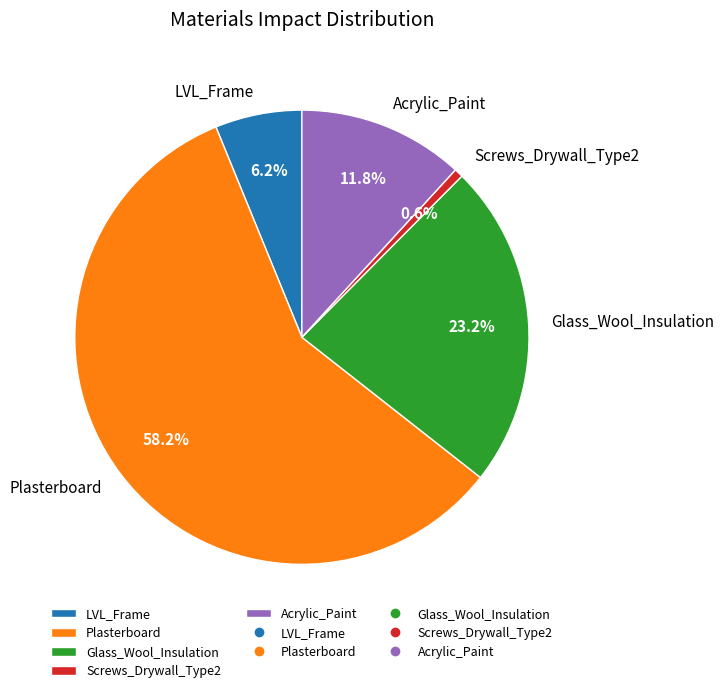

How many segments does this pie chart have?

5